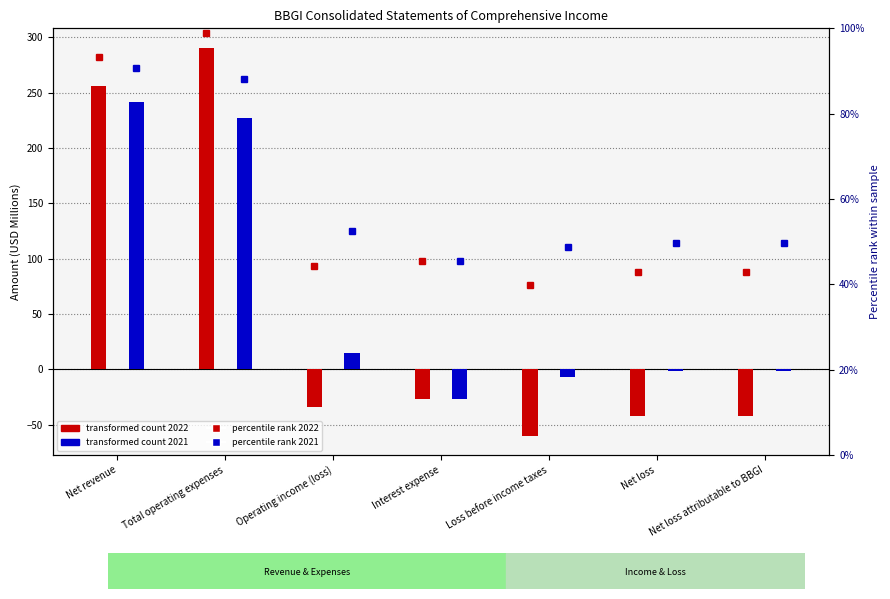

How many values in the Dec. 31, 2022 series are below -34?

4